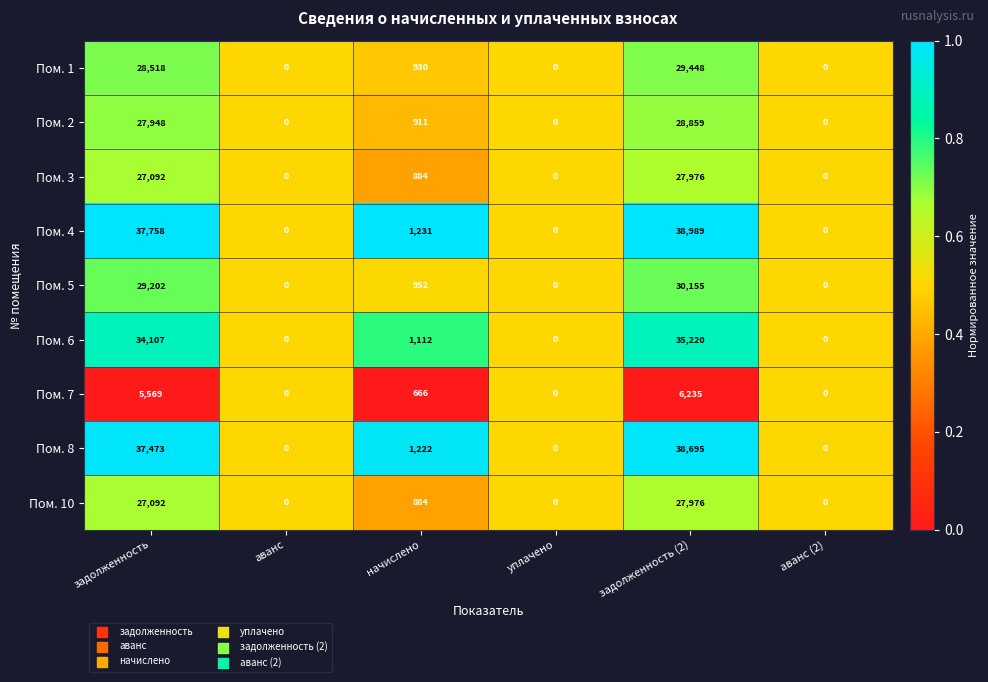

At which label is Пом. 7 closest to 3117?

начислено